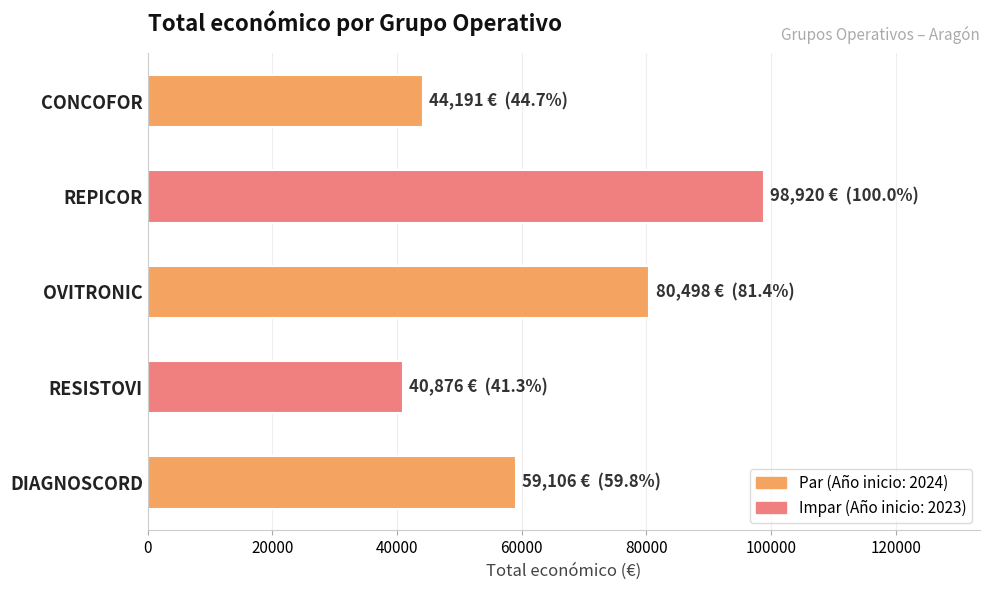

Rank the categories by value from highest to lowest.

REPICOR, OVITRONIC, DIAGNOSCORD, CONCOFOR, RESISTOVI